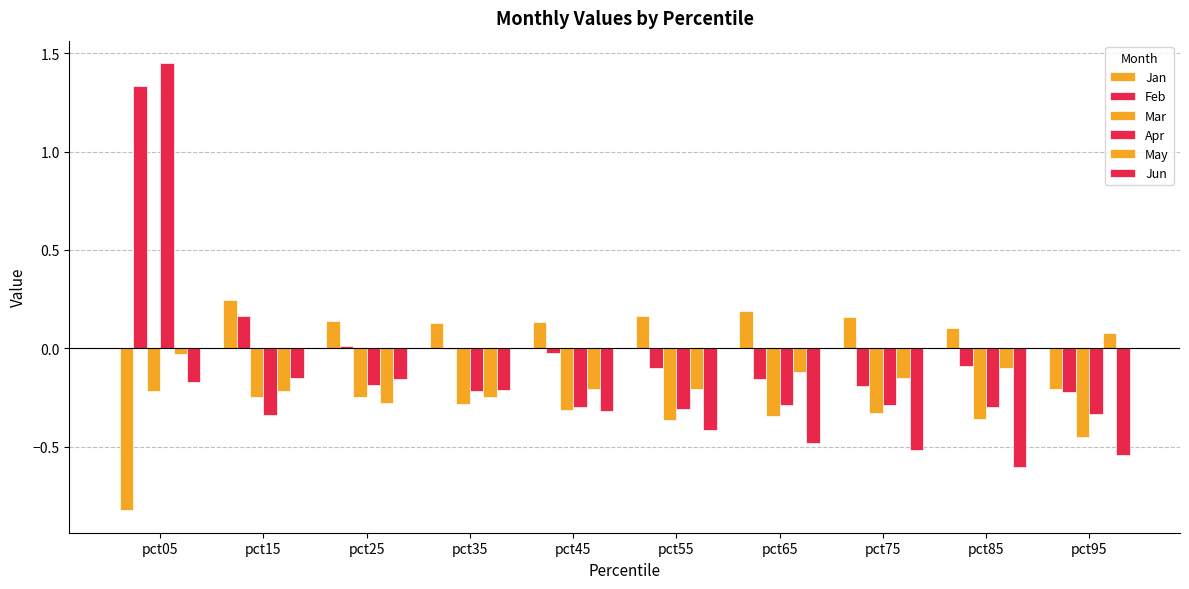

True or false: Apr has a value of -0.5 at pct45.

False